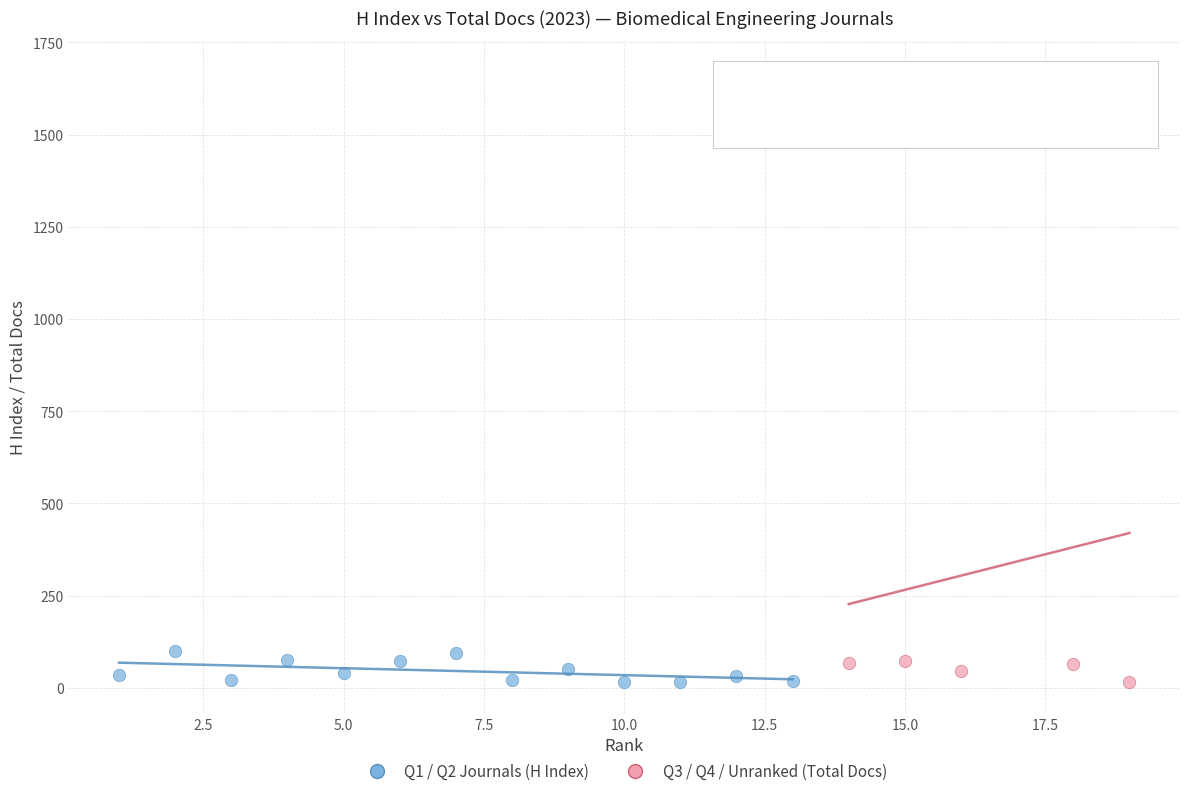

What are all the series names shown in the legend?

Q1 / Q2 Journals (H Index), Q3 / Q4 / Unranked (Total Docs)